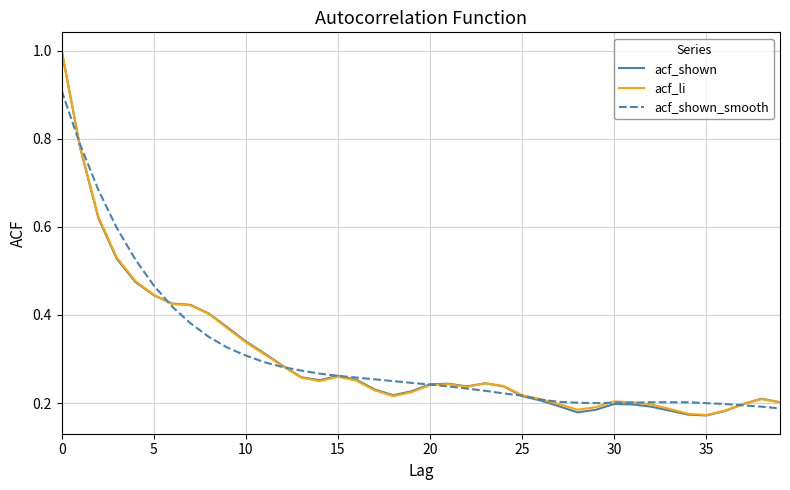

Which series has the largest range (max minus min)?

acf_shown